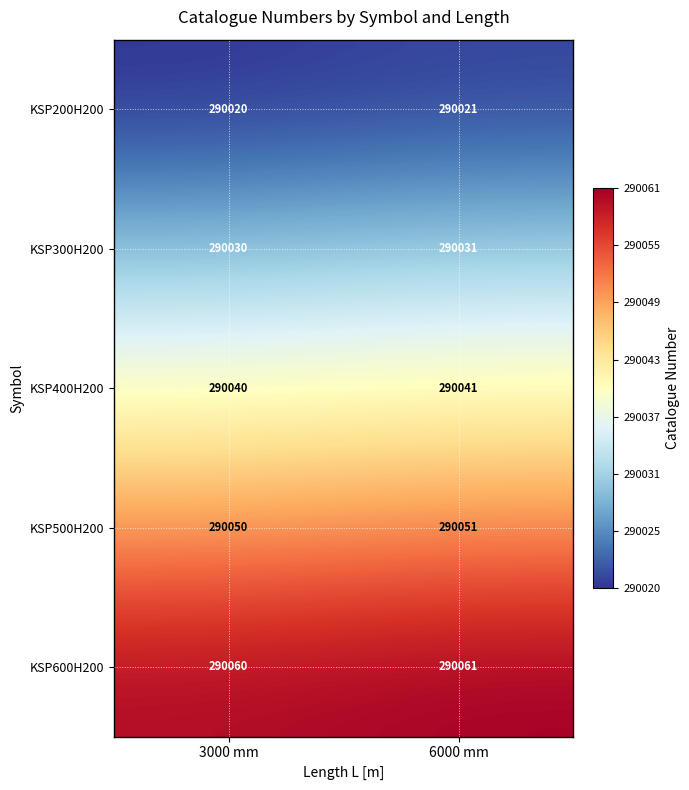

What is the minimum value shown in the chart?

290020